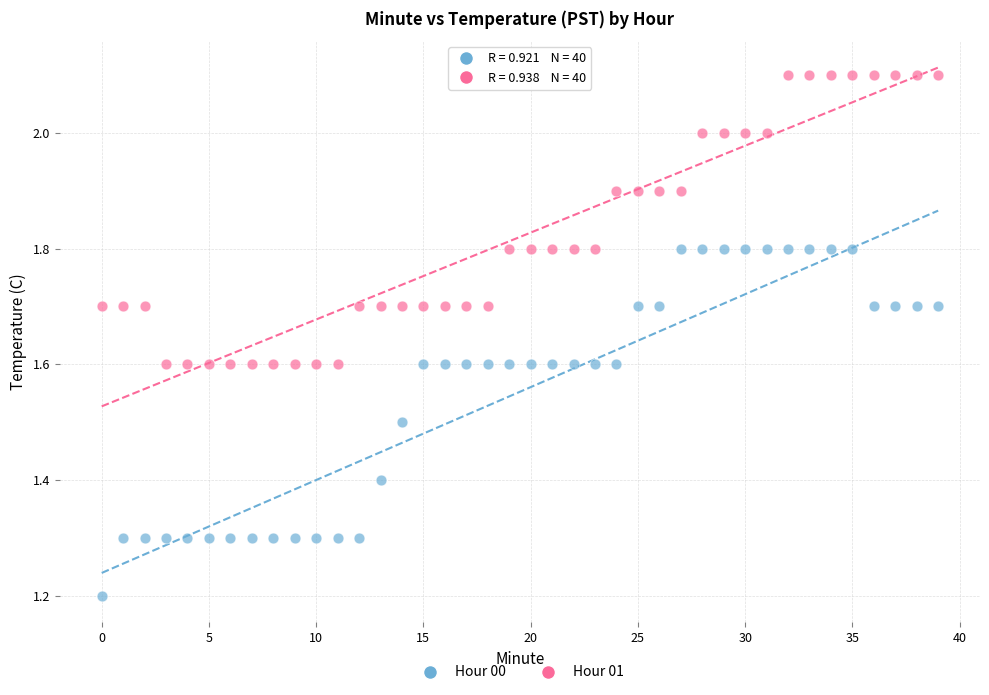

Which series has the largest Y range (max minus min)?

Hour 00